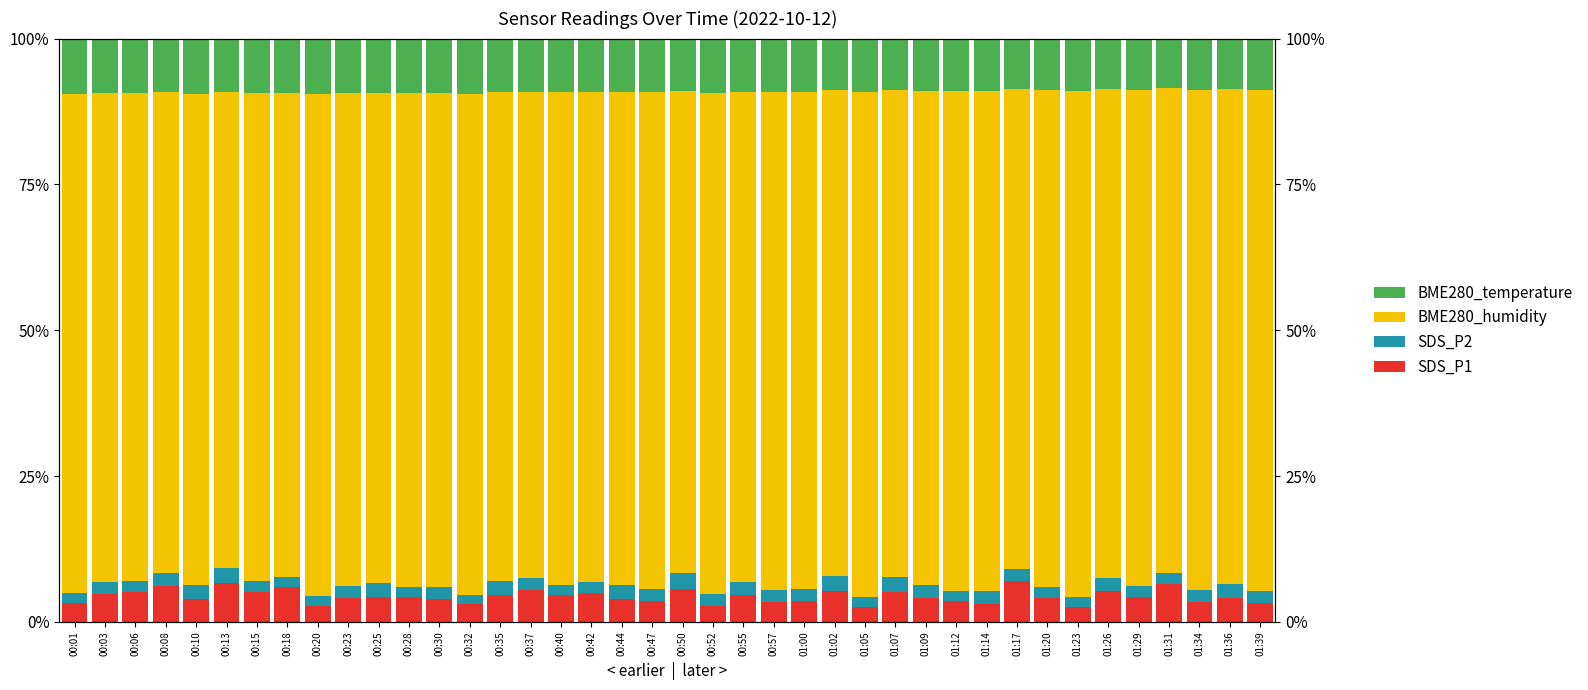

Between 00:13 and 00:37, which series saw the biggest shift?

BME280_humidity